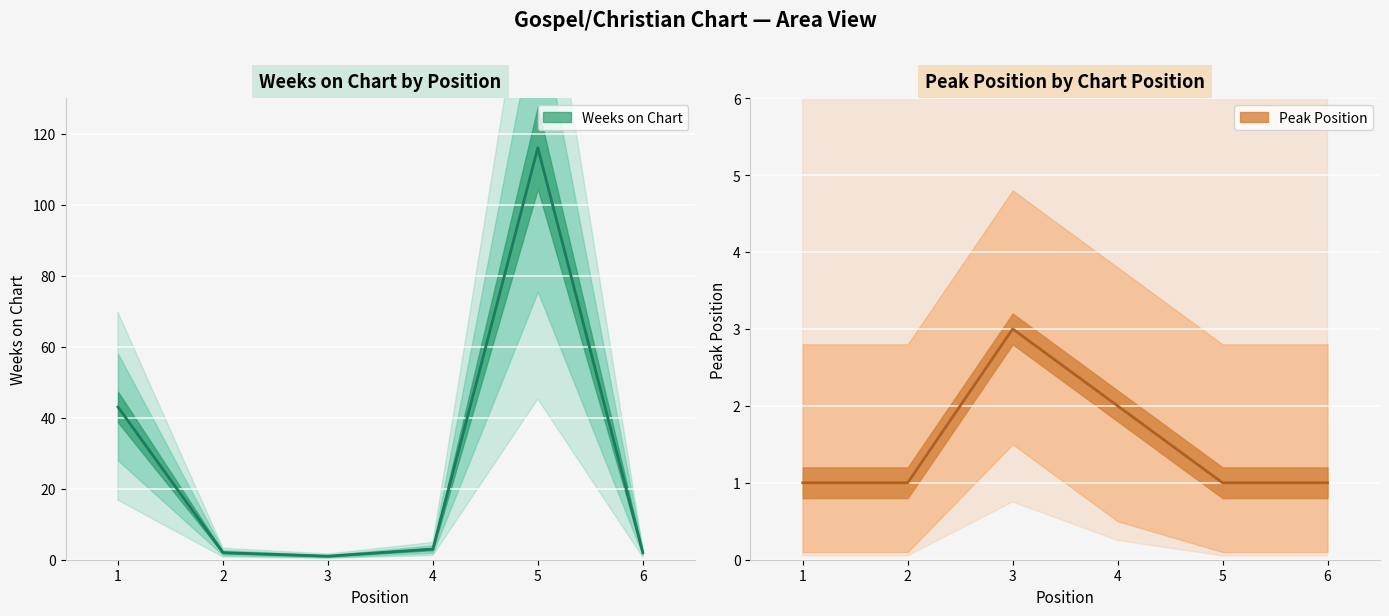

Between 1 and 4, which series saw the biggest shift?

Weeks on Chart